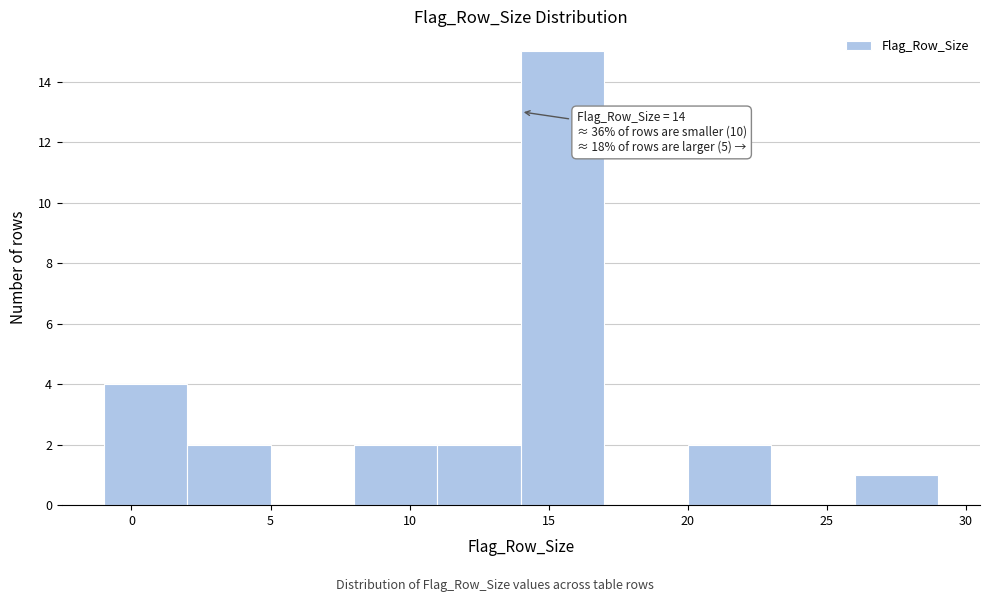

Over which range of the x-axis is the bar tallest?

14 to 17